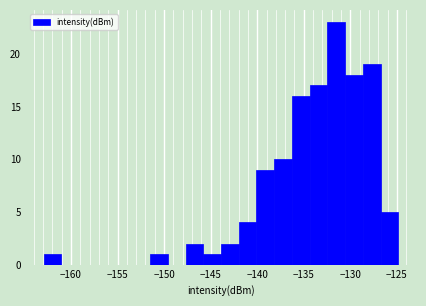

Read against the x-axis, roughly where is the centre of the tallest bar?

-131.5